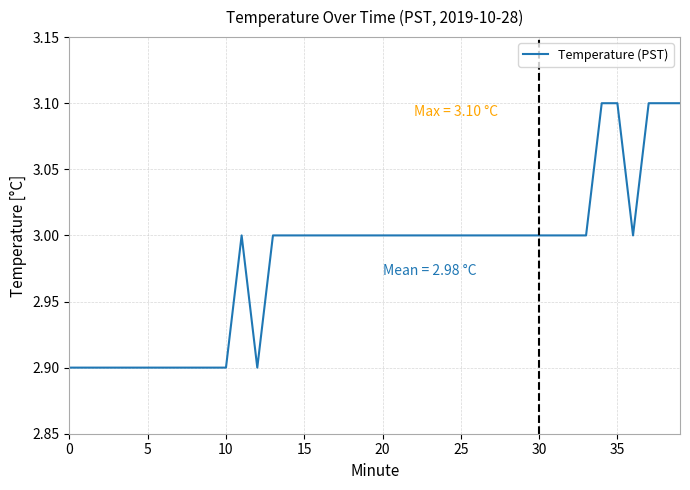

What is the maximum value shown in the chart?

3.1